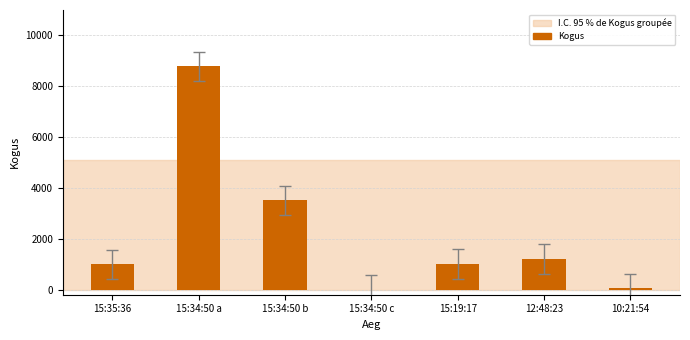

Between 10:21:54 and 15:19:17, which is larger?

15:19:17